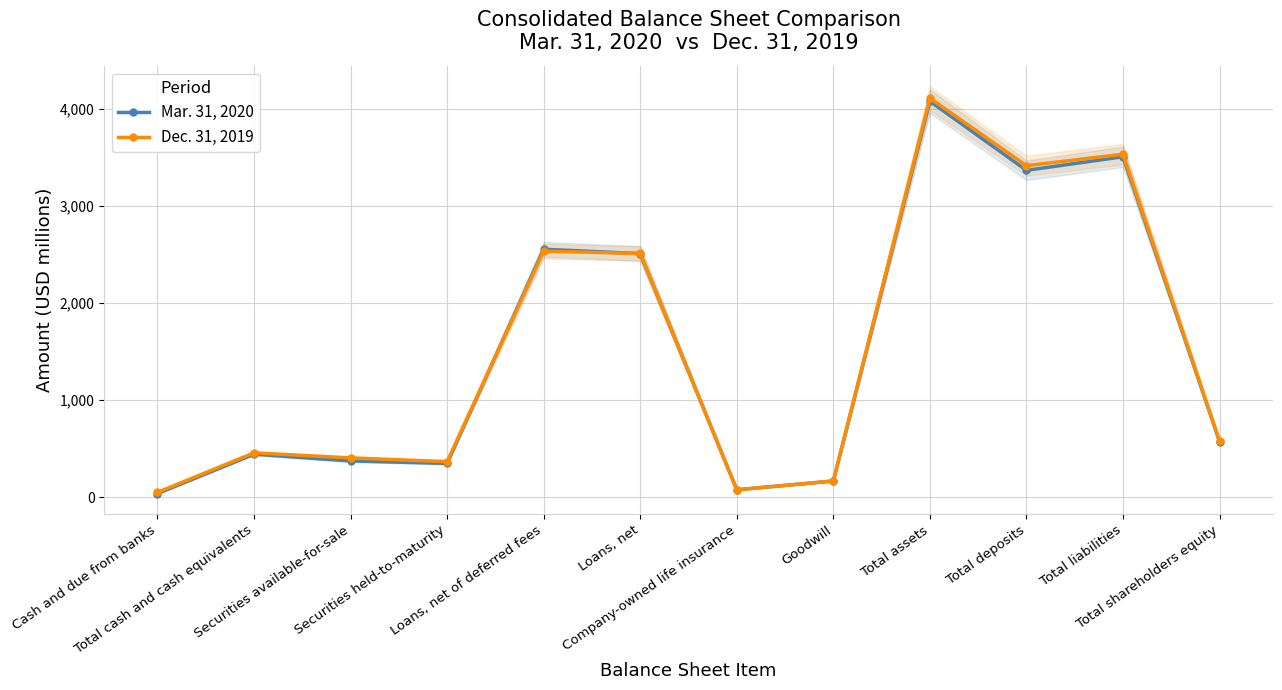

What is the smallest value displayed?

37.0